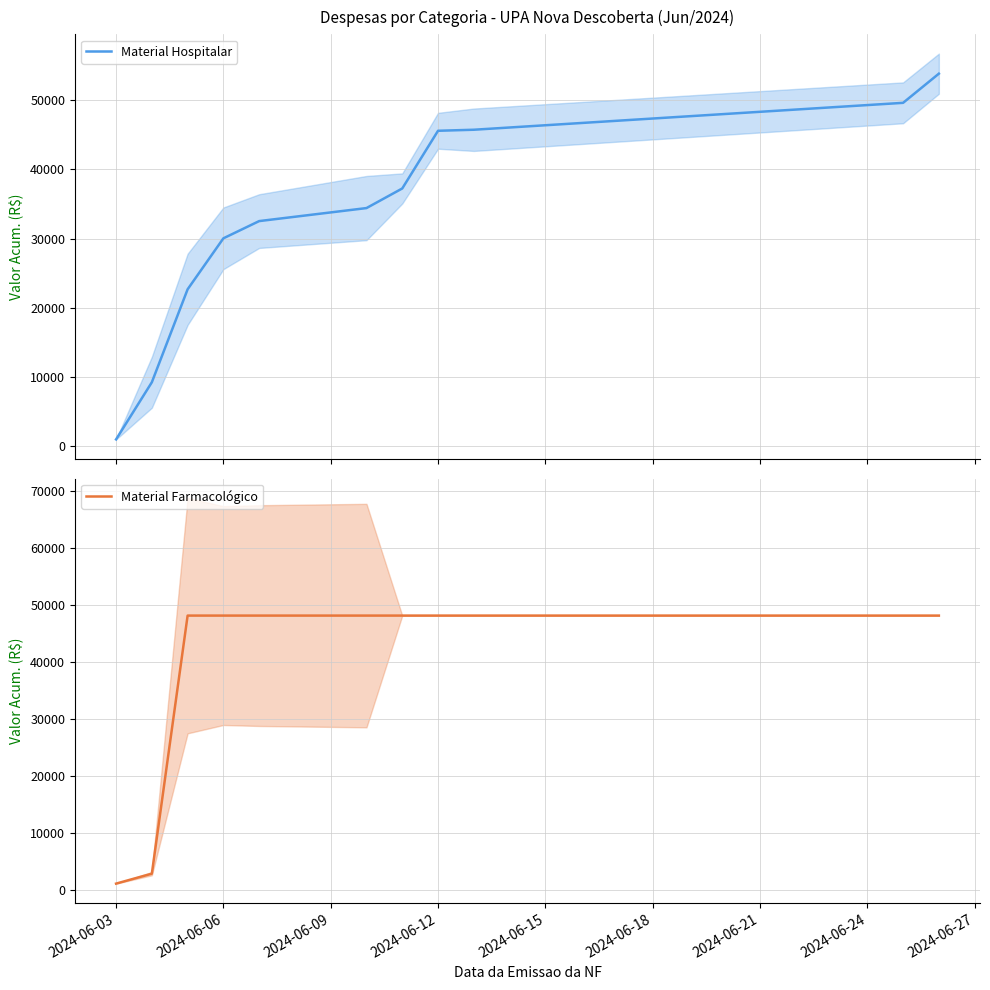

What is the highest value of the Material Hospitalar series?

53874.8